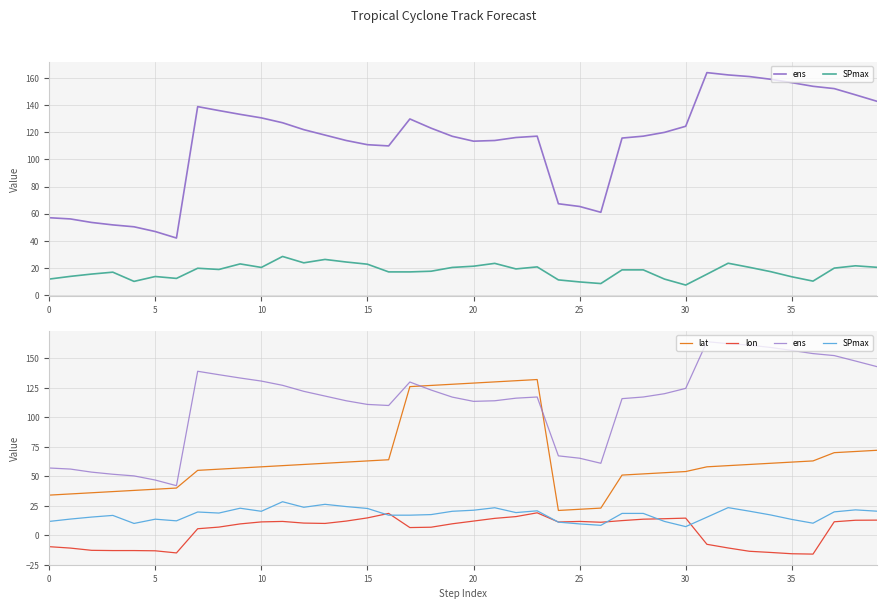

At which label does lat reach its peak?

23